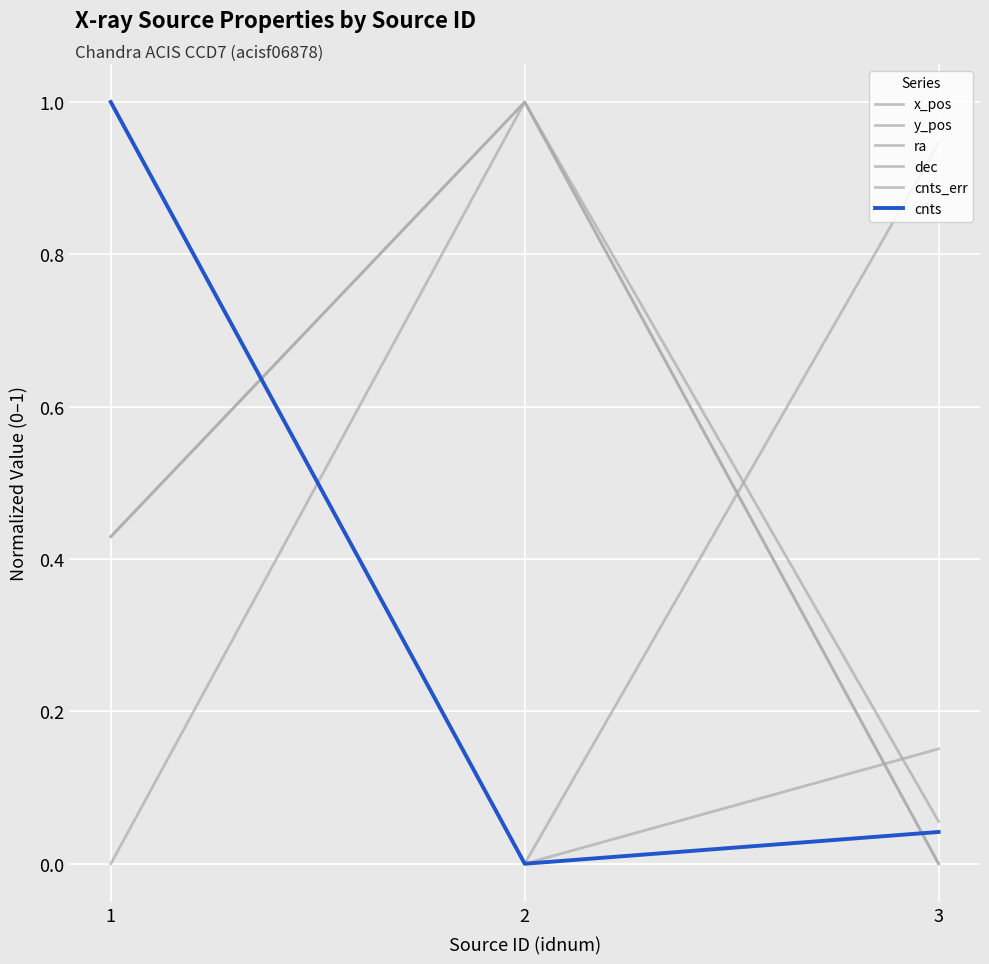

Reading left to right, what are all the values shown in this chart?

x_pos: 1=0.0	2=1.0	3=0.1
y_pos: 1=0.4	2=1.0	3=0.0
ra: 1=1.0	2=0.0	3=0.9
dec: 1=0.4	2=1.0	3=0.0
cnts_err: 1=1.0	2=0.0	3=0.2
cnts: 1=1.0	2=0.0	3=0.0